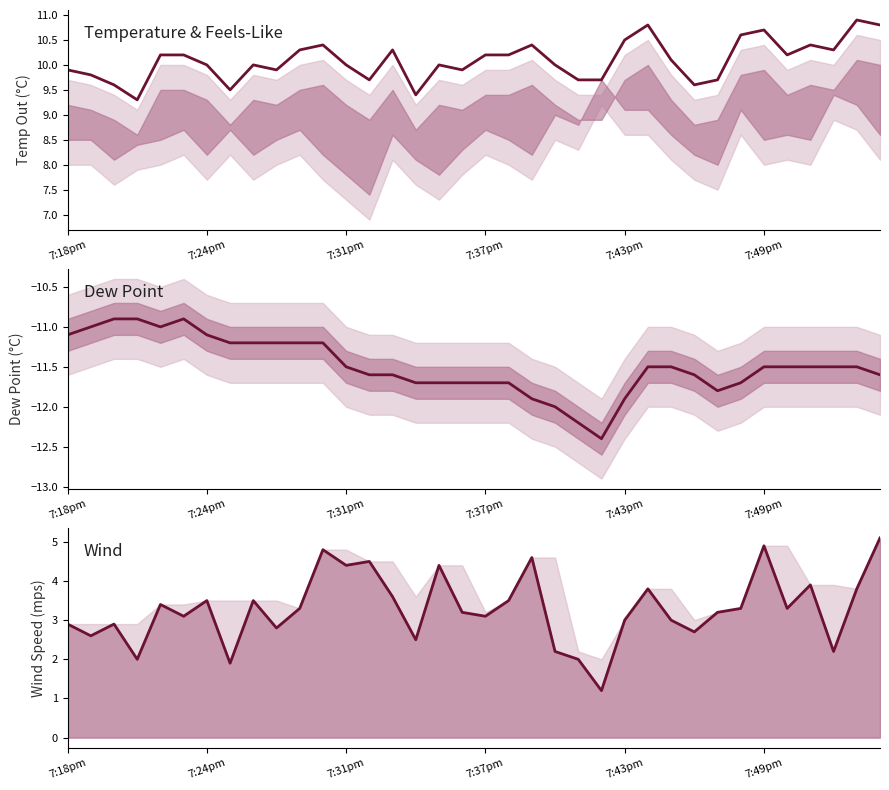

What position from the left is 28?

29